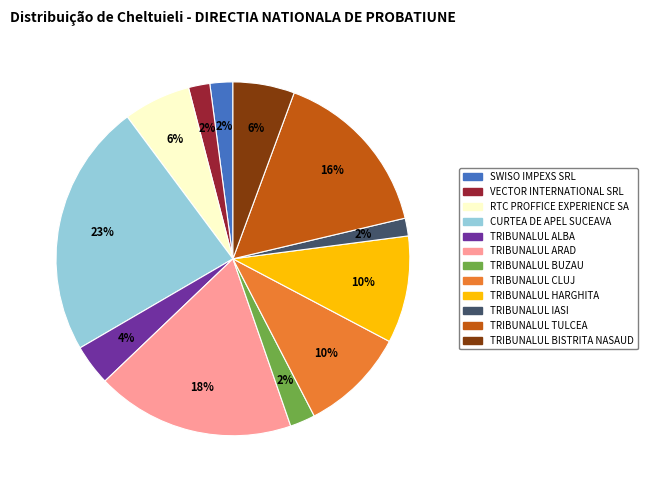

To the nearest percent, what is the combined percentage of TRIBUNALUL BUZAU and TRIBUNALUL ALBA?

6%